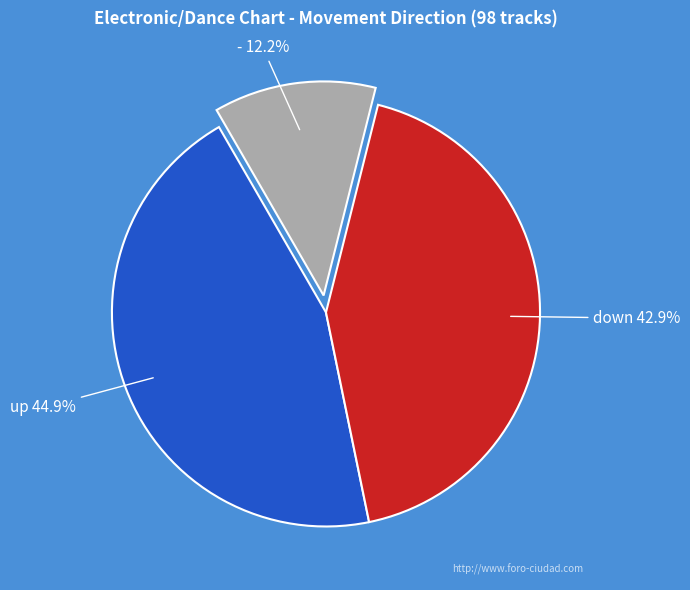

Is the sum of up and - greater than half?

Yes